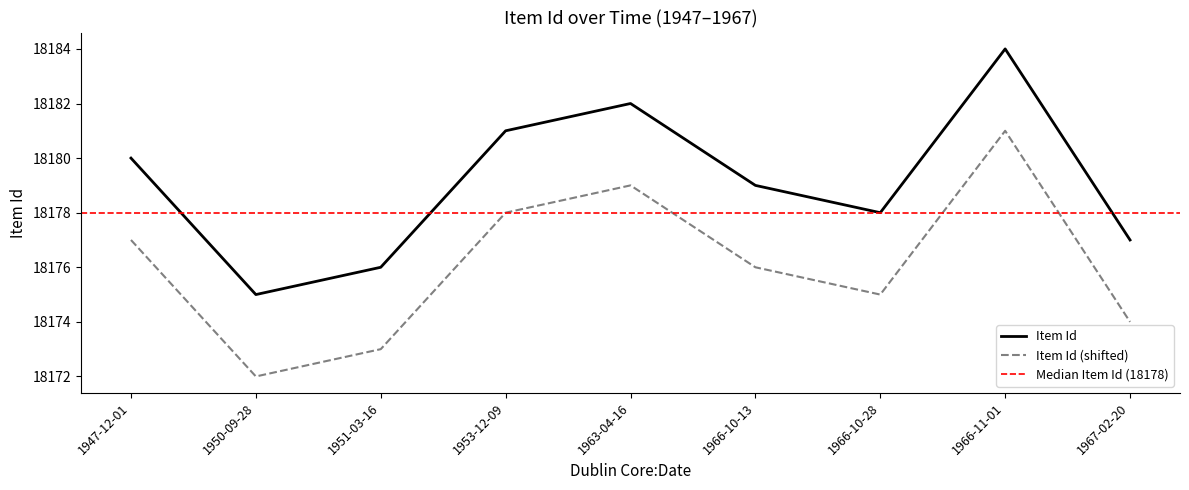

How many interior local peaks (higher than both neighbors) does the data have?

2